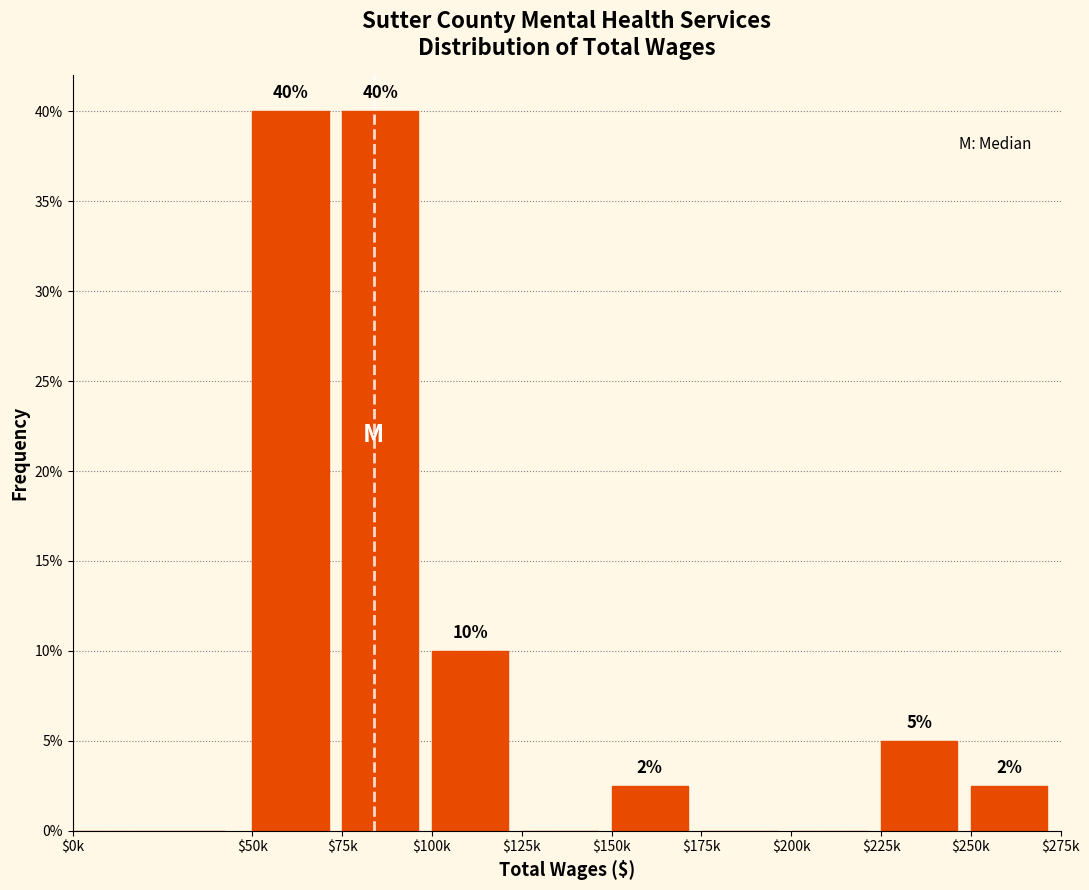

At which label does the data first exceed 2?

$50k